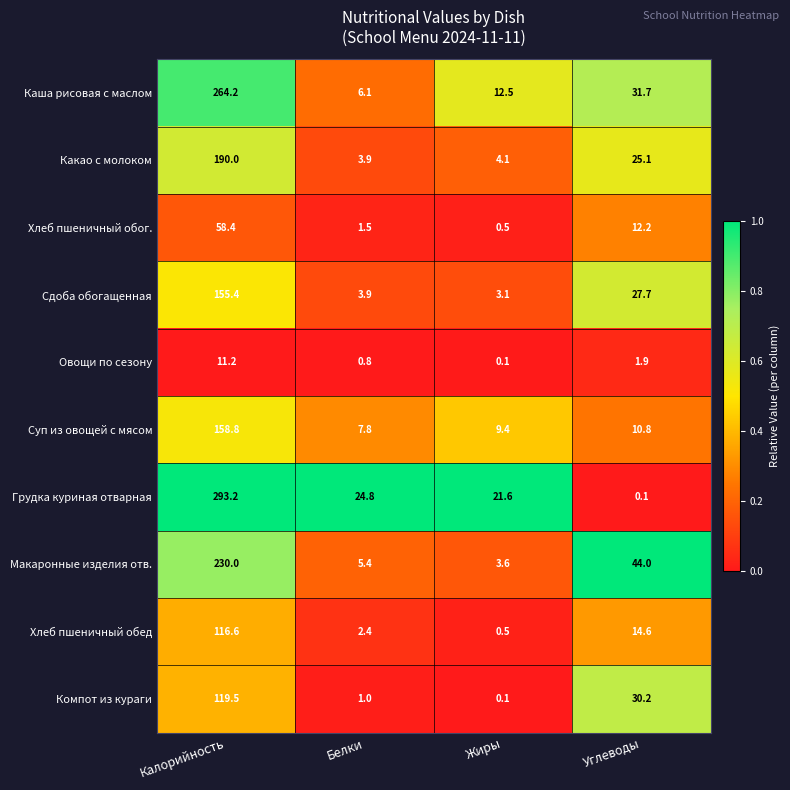

Is the value of Суп из овощей с мясом at Углеводы greater than the value of Сдоба обогащенная at Углеводы?

No